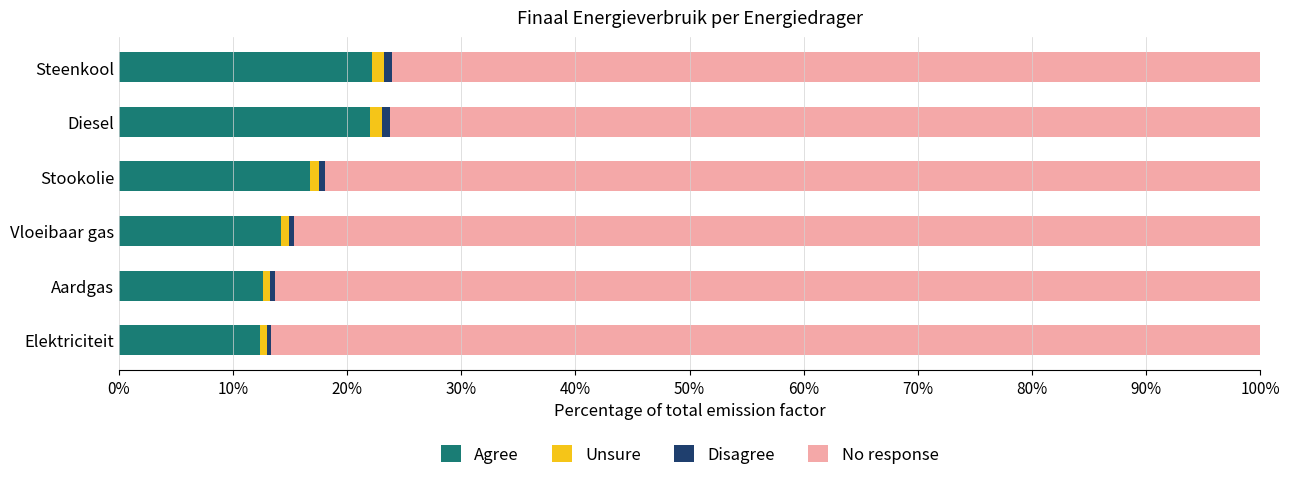

What is the maximum value for Agree?

22.1